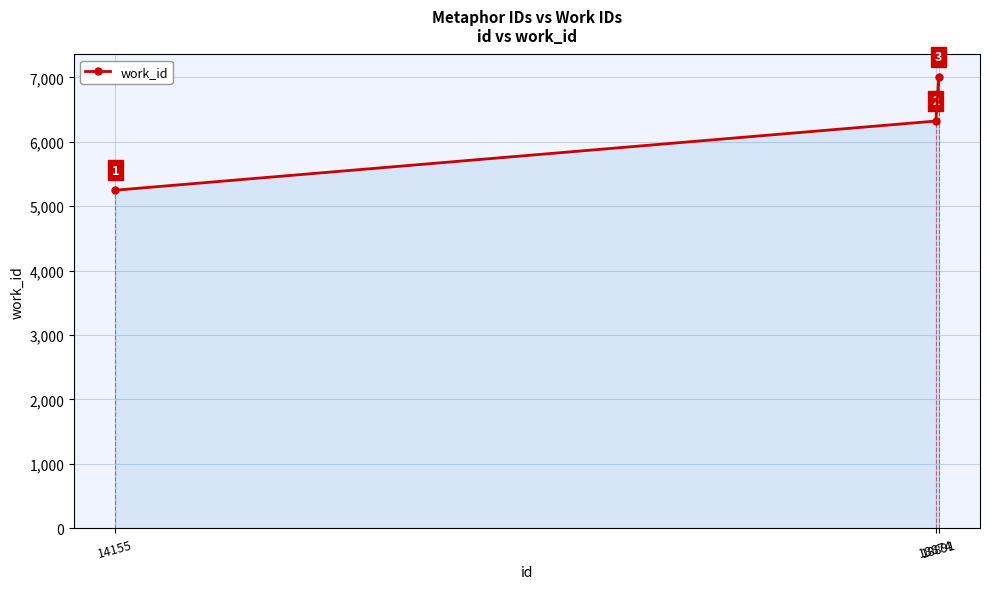

What is the sum of the values at 18891 and 14155?

12251